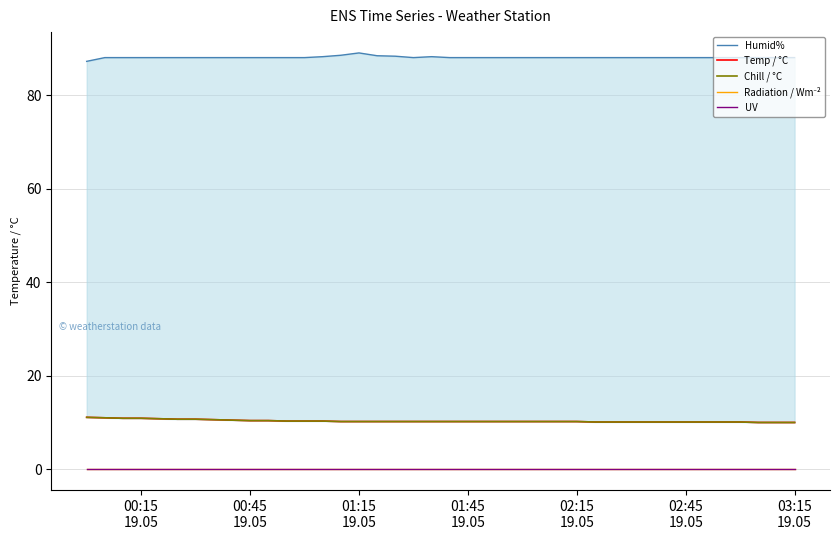

True or false: Radiation / Wm⁻² and UV cross at least once.

False